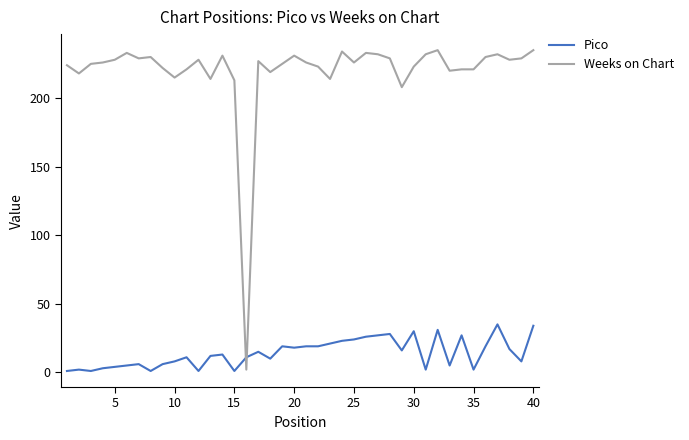

What is the difference between the maximum and minimum values in the Pico series?

34